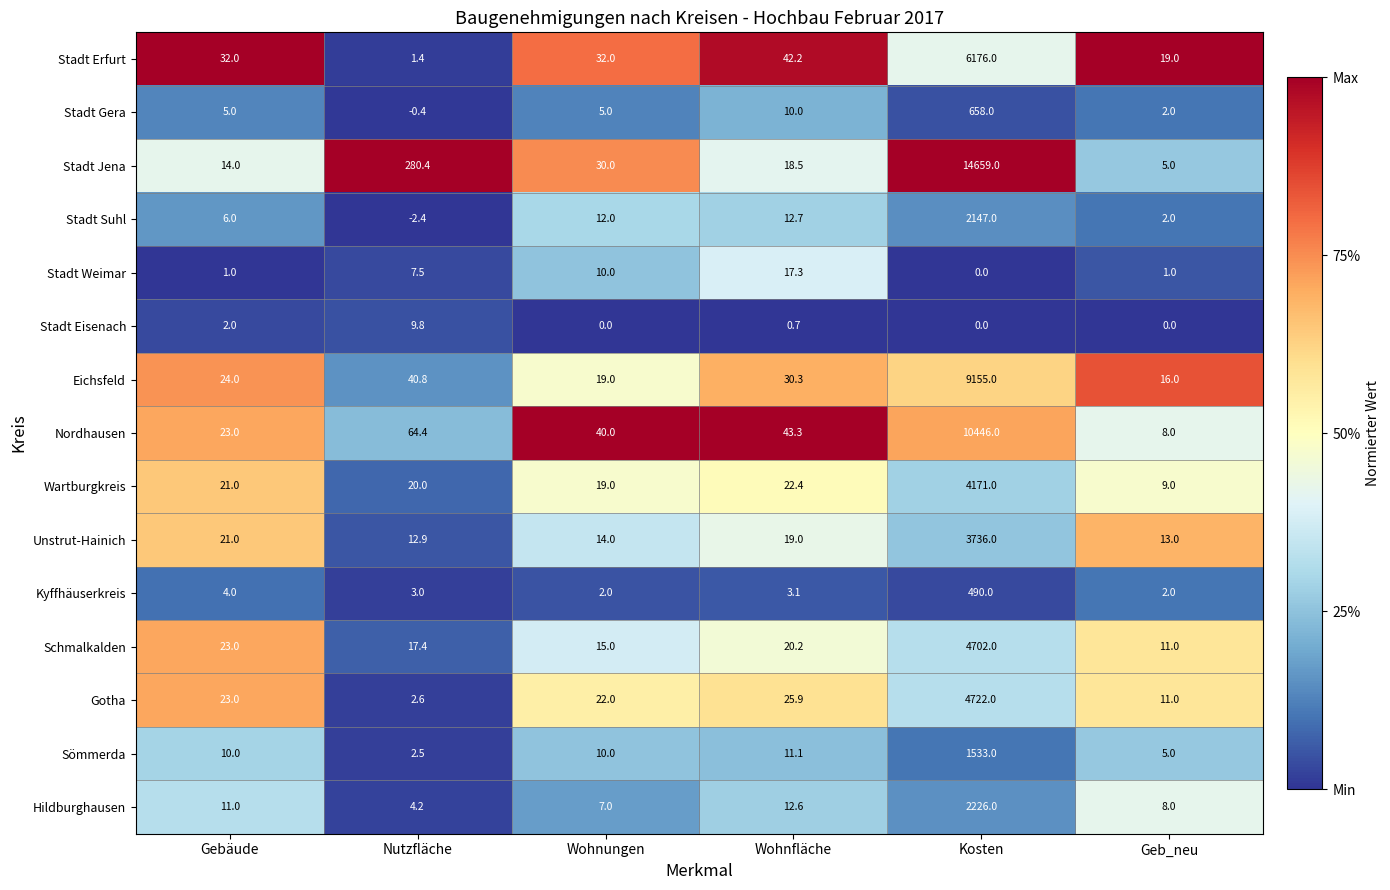

Rank the series by their maximum value, from lowest to highest.

Stadt Eisenach, Stadt Weimar, Kyffhäuserkreis, Stadt Gera, Sömmerda, Stadt Suhl, Hildburghausen, Unstrut-Hainich, Wartburgkreis, Schmalkalden, Gotha, Stadt Erfurt, Eichsfeld, Nordhausen, Stadt Jena